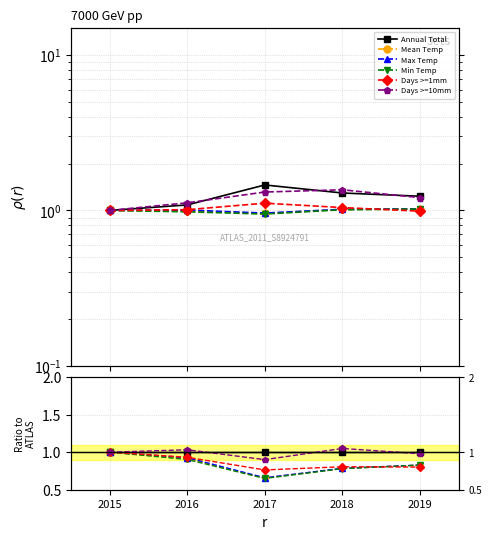

What are all the series names shown in the legend?

Annual Total, Mean Temp, Max Temp, Min Temp, Days >=1mm, Days >=10mm